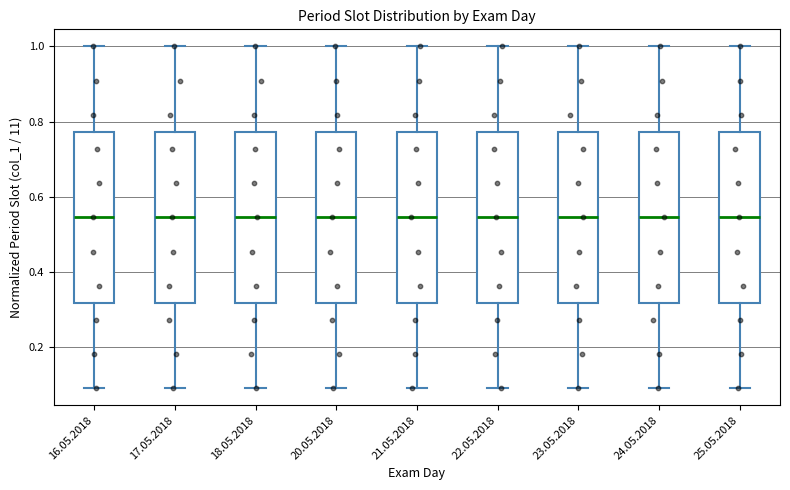

Where does the median line of the box for 25.05.2018 sit on the y-axis? The values are not printed on the chart, so give them approximately, as read against the axis.

0.54